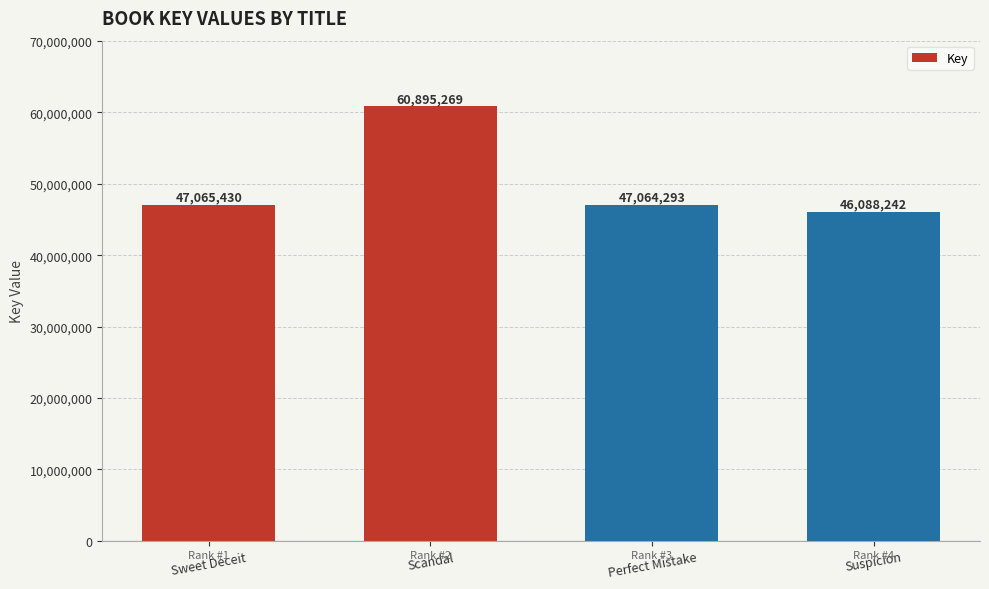

Where is the data nearest to the value 53491755?

Sweet Deceit